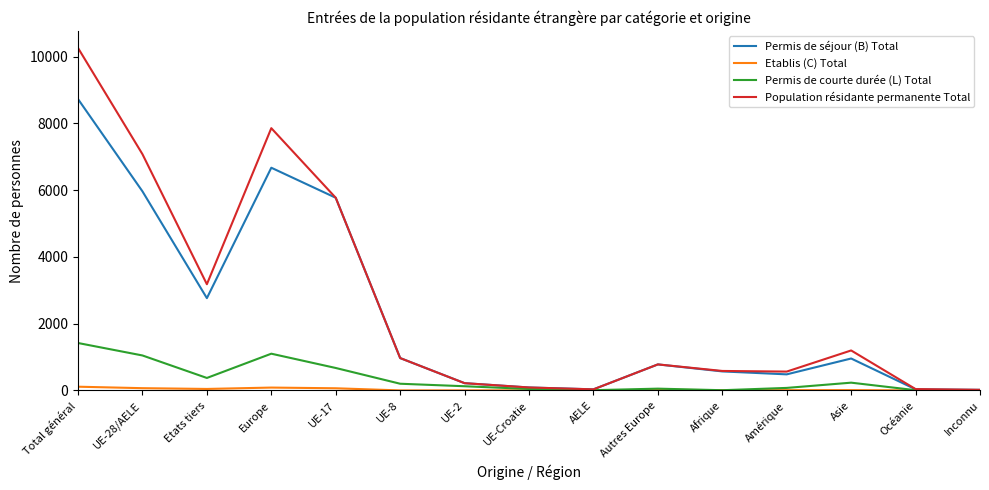

At which category is the sum across all series the highest?

Total général